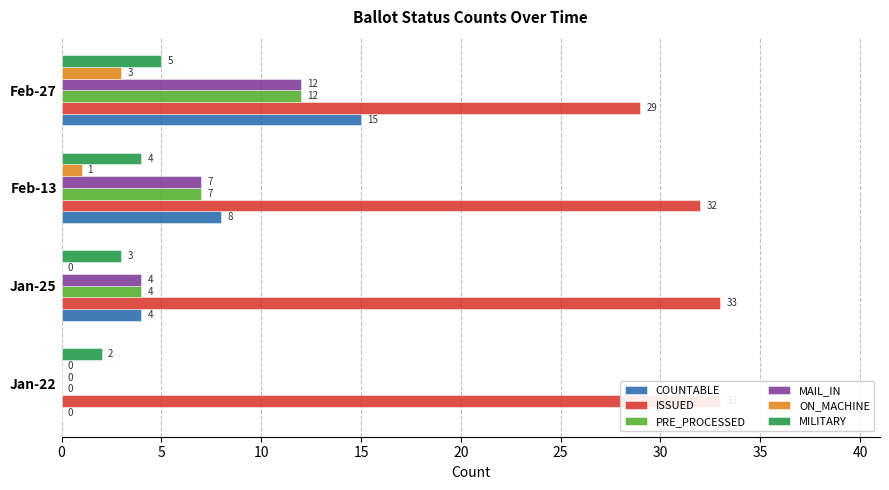

Is the value of MAIL_IN at 10 greater than the value of COUNTABLE at 15?

No